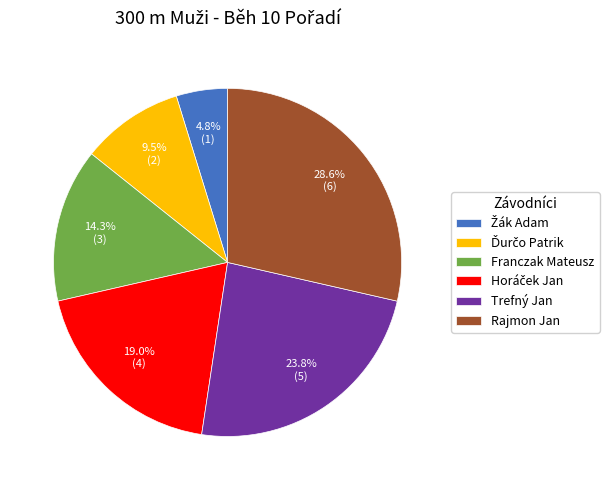

Approximately how many times larger is the value at Rajmon Jan compared to Franczak Mateusz?

2.0